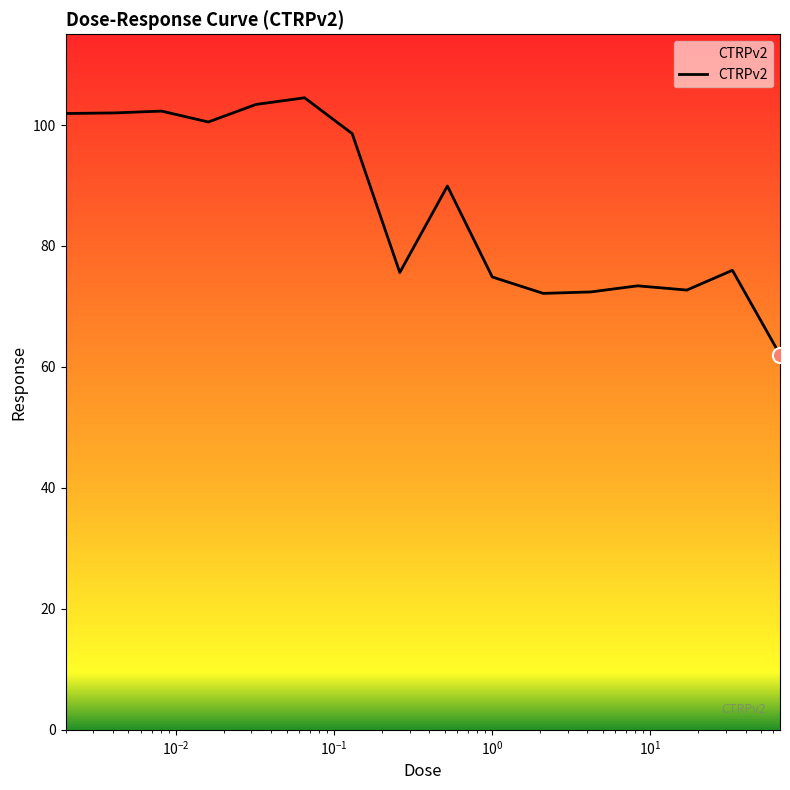

What is the difference between the maximum and minimum values?

42.5